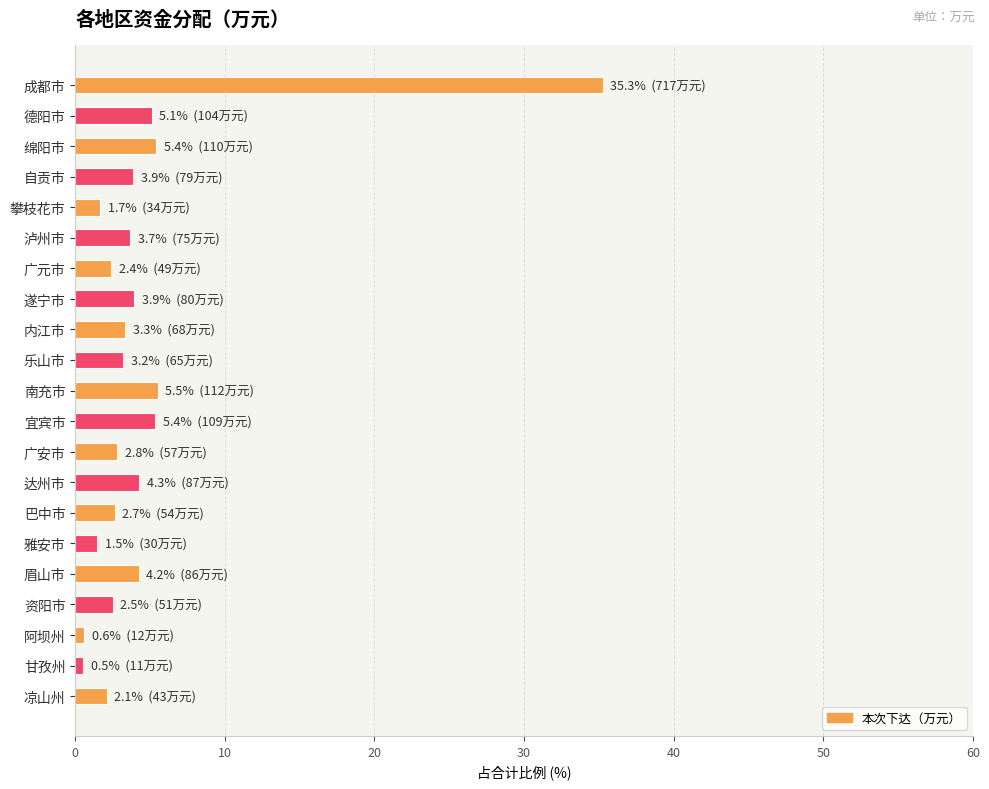

Approximately how many times larger is the value at 宜宾市 compared to 达州市?

1.3